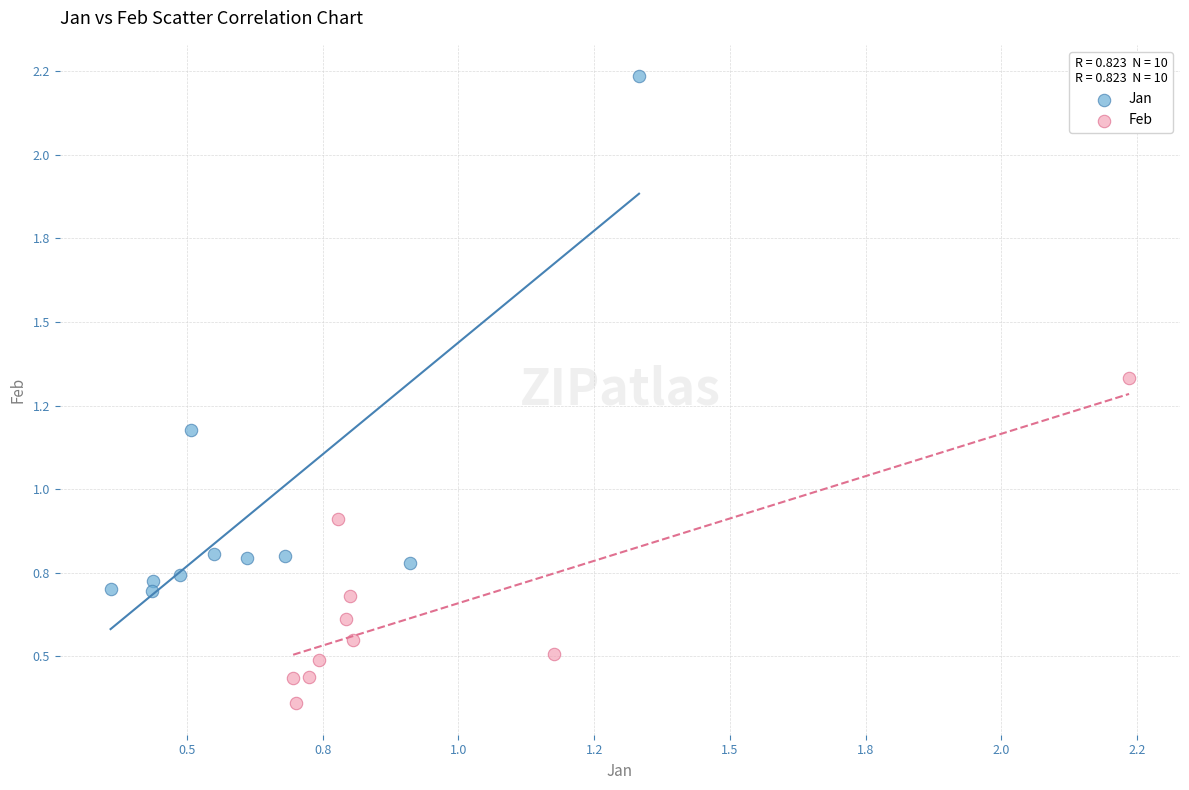

Which series contains the highest Y value?

Jan